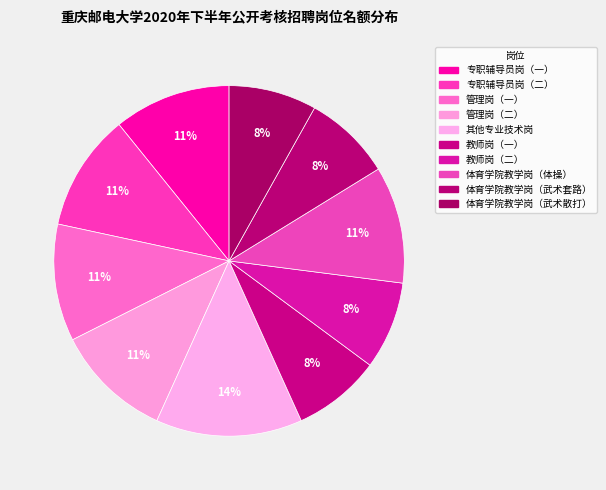

What is the smallest slice in the pie chart?

教师岗（一）